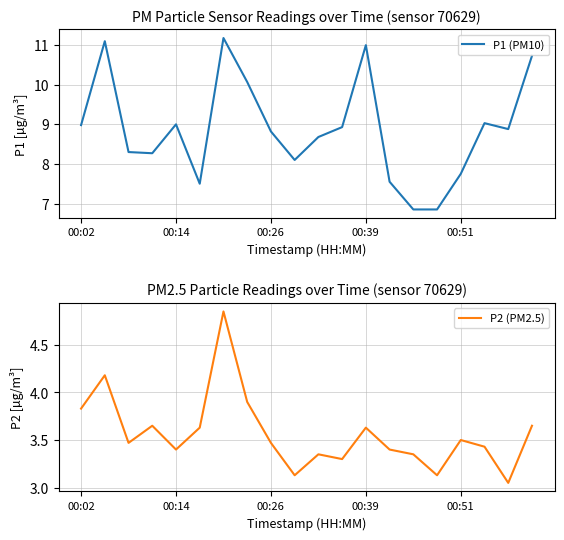

True or false: P2 (PM2.5) and P1 (PM10) cross at least once.

False